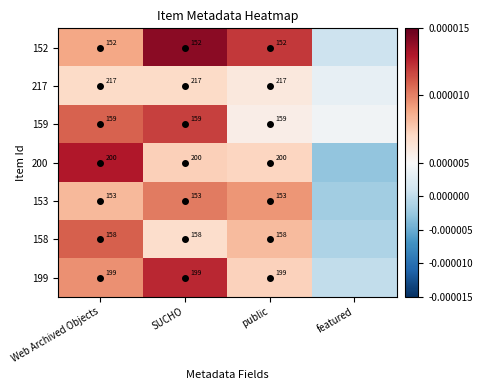

The 217 series shows 0.0 at SUCHO. True or false?

True